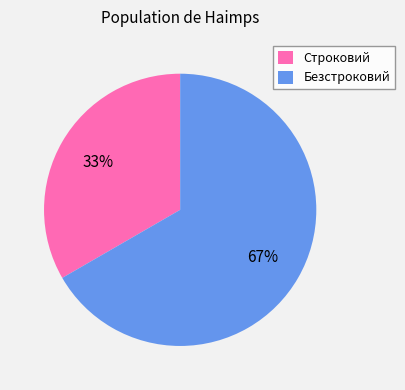

What is the smallest slice in the pie chart?

Строковий